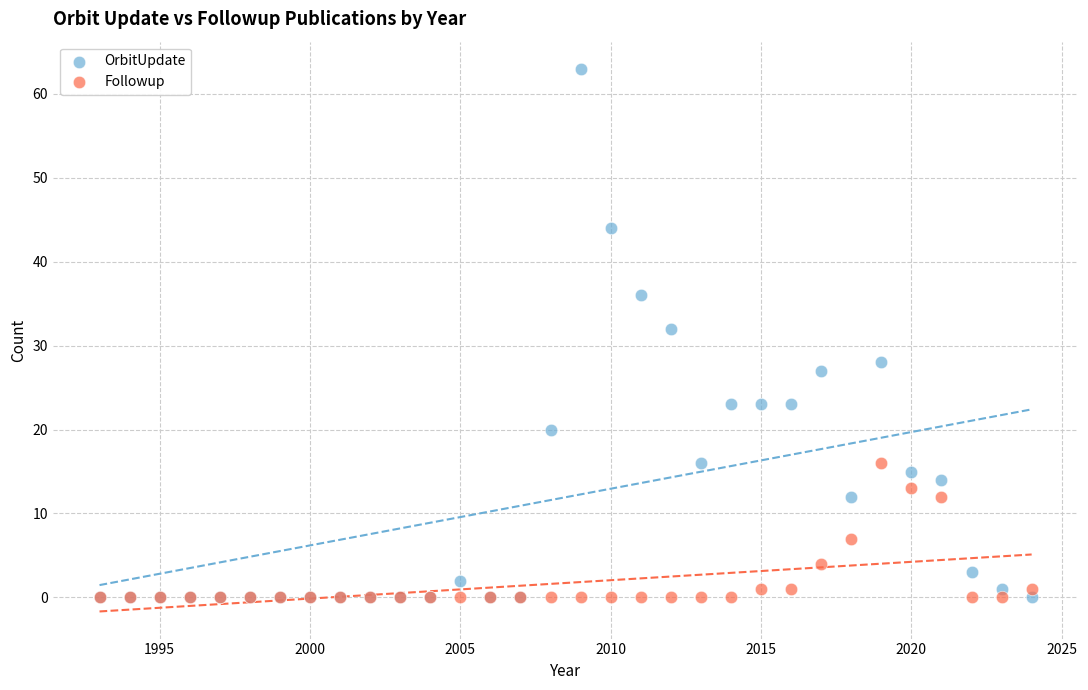

Across all series, what Y value is closest to 31?

32